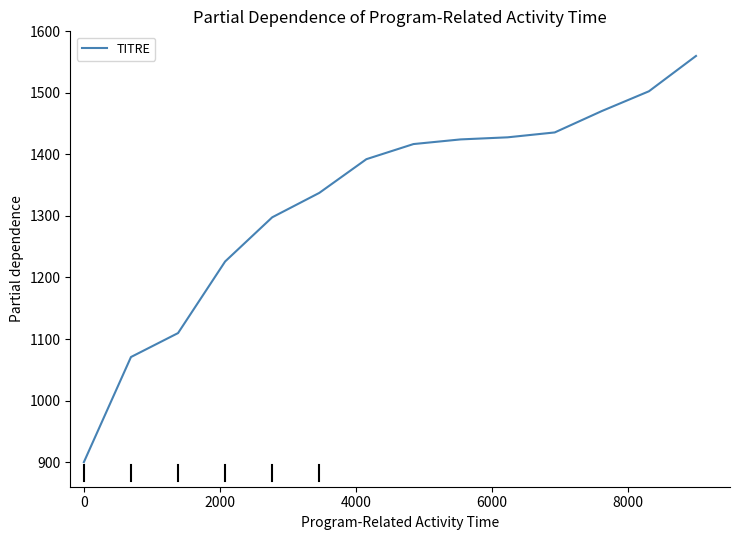

What is the difference between the maximum and minimum values?

660.0